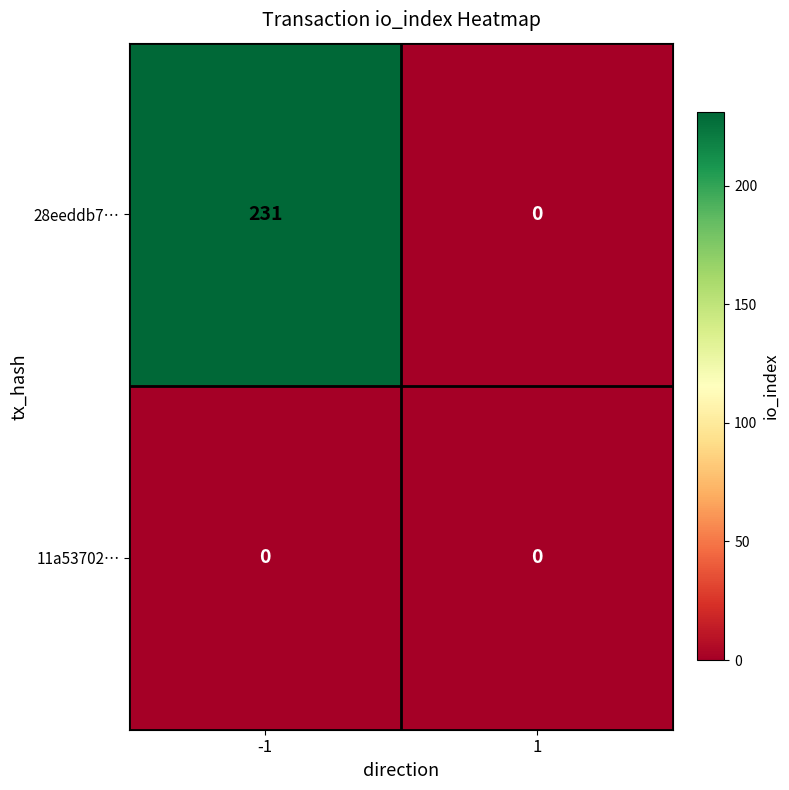

Reading left to right, list all the values displayed in this chart.

28eeddb7…: 231	0
11a53702…: 0	0